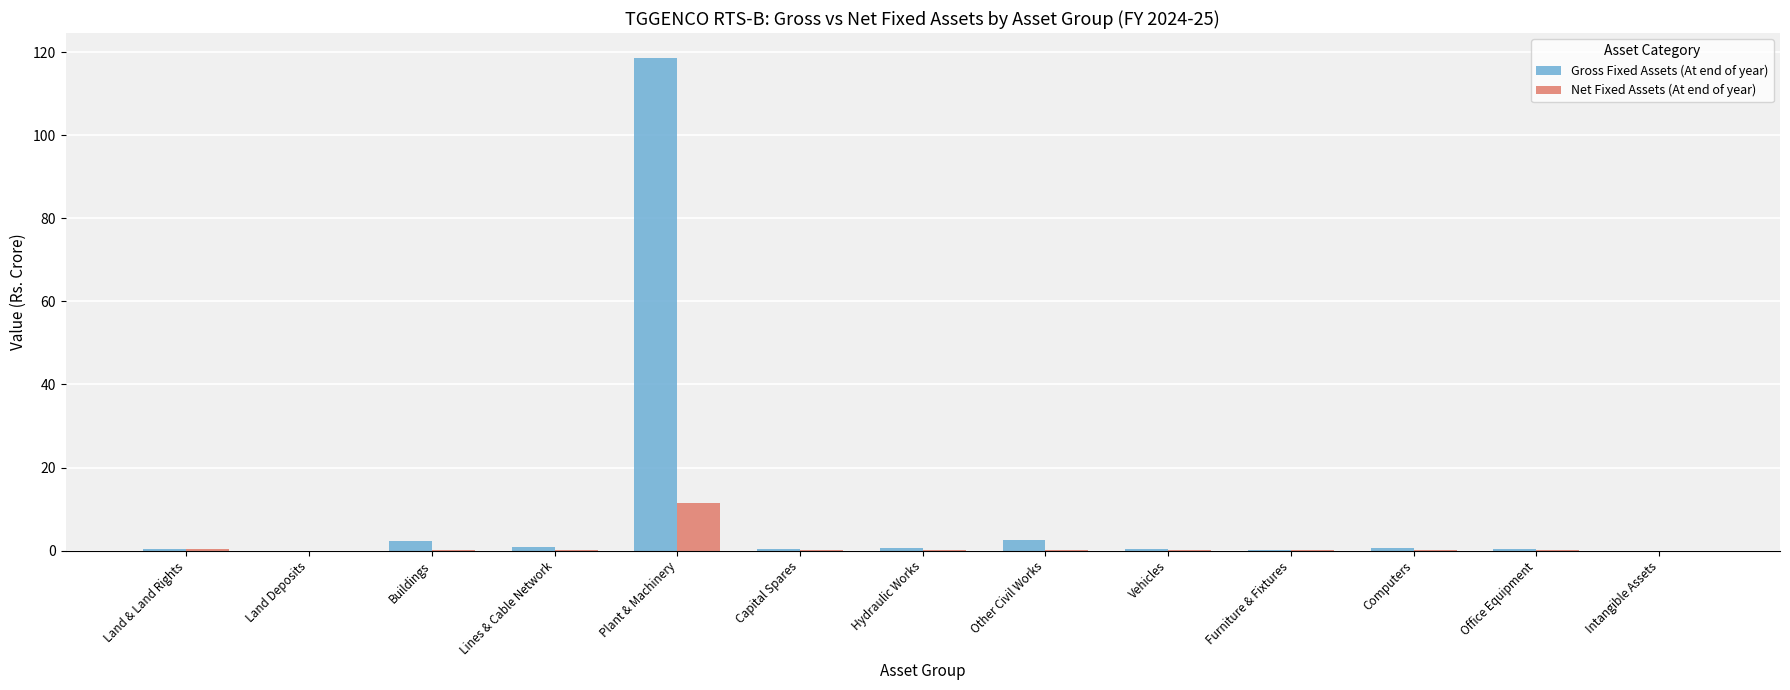

Is it true that Gross Fixed Assets (At end of year) equals 37.0 at Plant & Machinery?

False